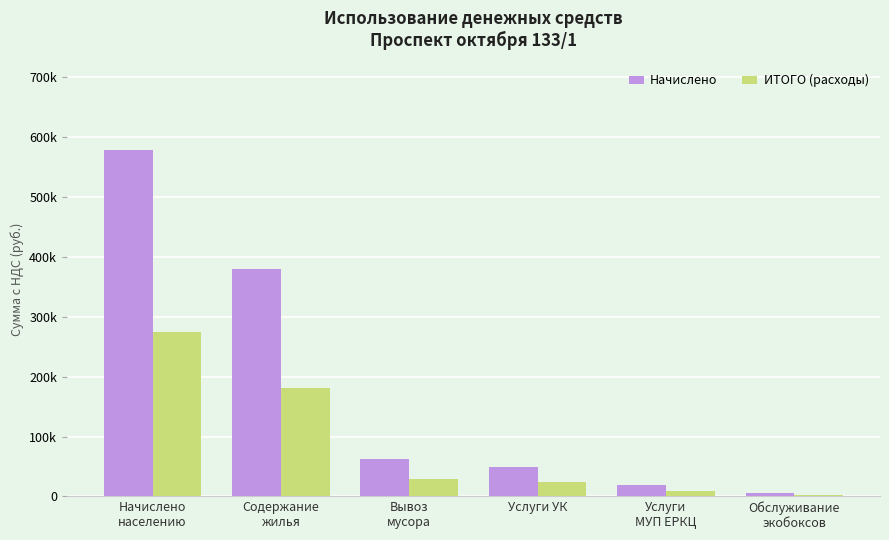

Reading left to right, extract all data points from this chart.

Начислено: Начислено
населению=579529.1	Содержание
жилья=379698.7	Вывоз
мусора=61837.1	Услуги УК=49431.4	Услуги
МУП ЕРКЦ=19607.2	Обслуживание
экобоксов=5462.0
ИТОГО (расходы): Начислено
населению=275501.8	Содержание
жилья=180504.6	Вывоз
мусора=29396.7	Услуги УК=23499.1	Услуги
МУП ЕРКЦ=9321.0	Обслуживание
экобоксов=2596.6